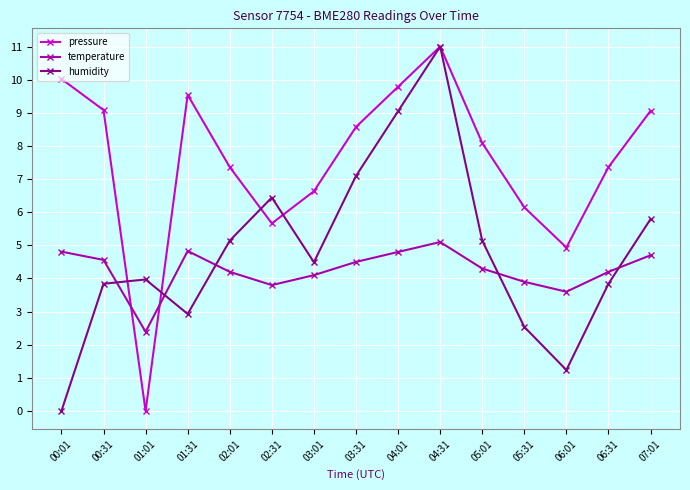

What is the total value across all series at 00:31?

17.5